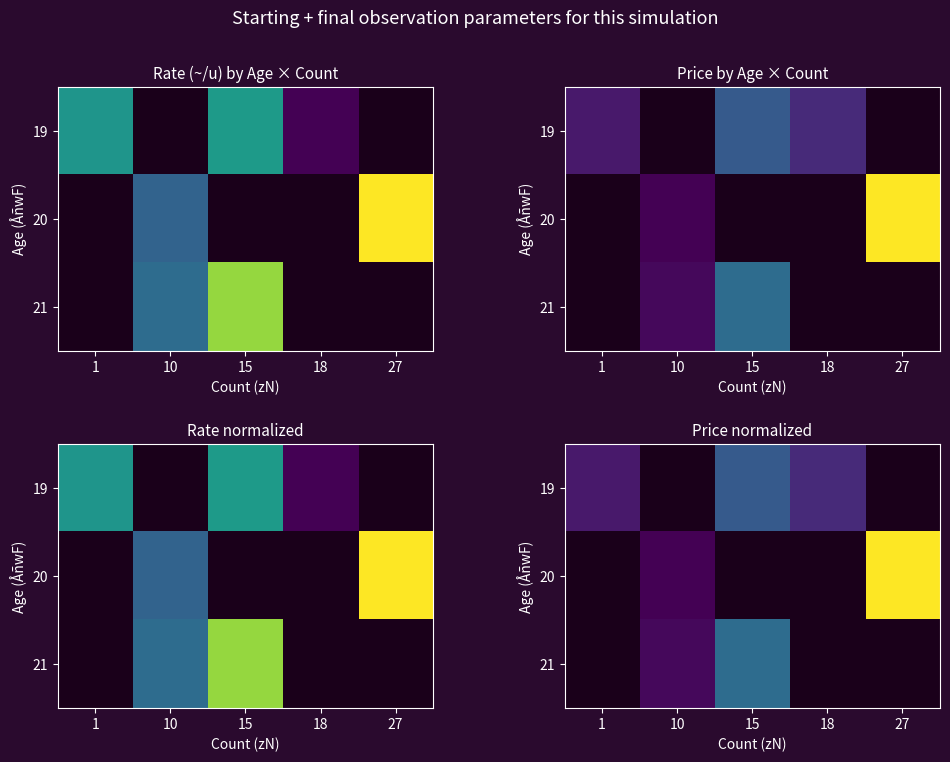

Which series changed the most between 10 and 27?

20